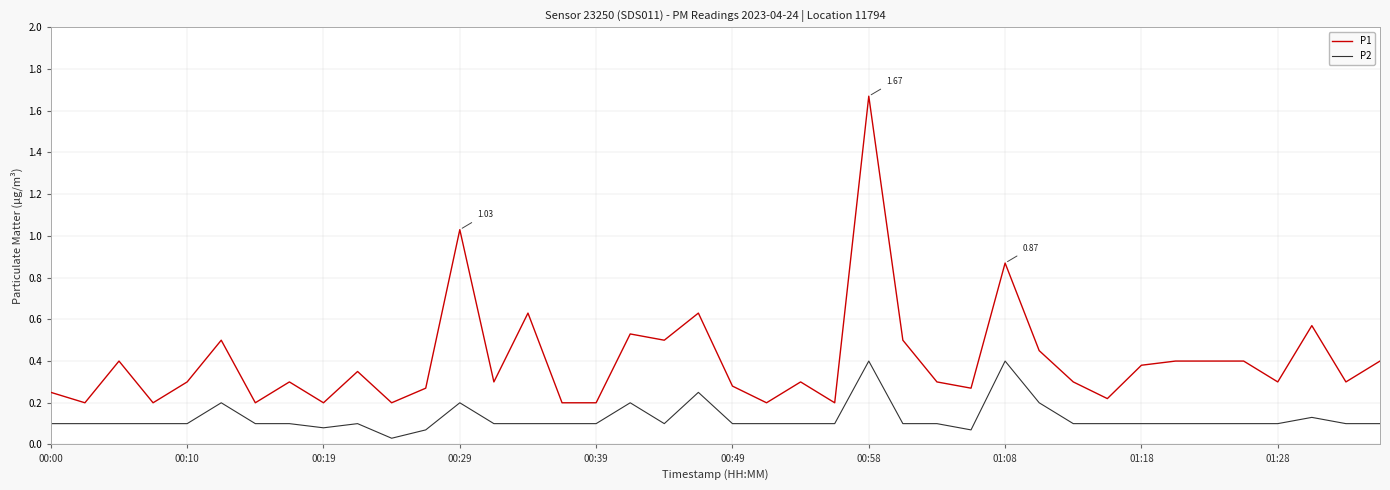

Which series has the widest spread of values?

P1